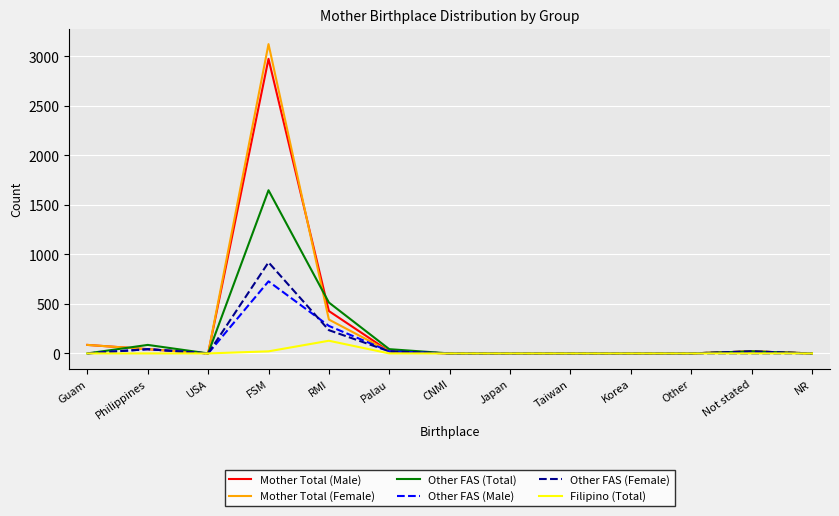

Where is the first local maximum for Other FAS (Male)?

Philippines